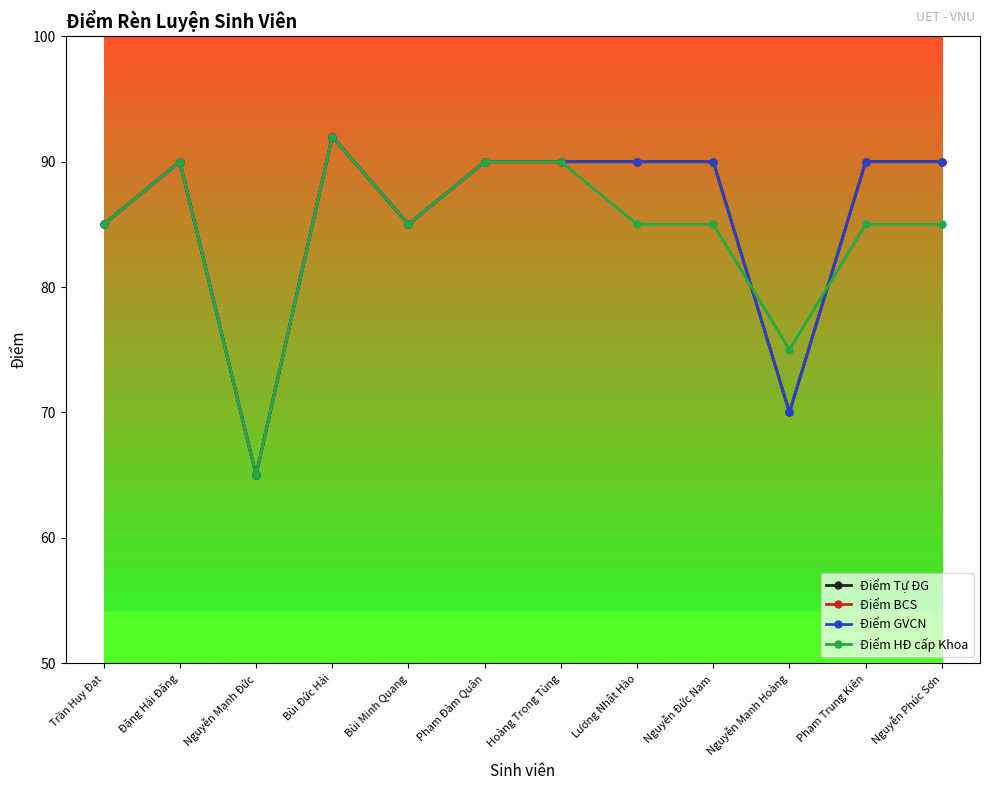

Reading left to right, list all the values displayed in this chart.

Điểm Tự ĐG: Trần Huy Đạt=85	Đặng Hải Đăng=90	Nguyễn Mạnh Đức=65	Bùi Đức Hải=92	Bùi Minh Quang=85	Phạm Đàm Quân=90	Hoàng Trọng Tùng=90	Lương Nhật Hào=90	Nguyễn Đức Nam=90	Nguyễn Mạnh Hoàng=70	Phạm Trung Kiên=90	Nguyễn Phúc Sơn=90
Điểm BCS: Trần Huy Đạt=85	Đặng Hải Đăng=90	Nguyễn Mạnh Đức=65	Bùi Đức Hải=92	Bùi Minh Quang=85	Phạm Đàm Quân=90	Hoàng Trọng Tùng=90	Lương Nhật Hào=90	Nguyễn Đức Nam=90	Nguyễn Mạnh Hoàng=70	Phạm Trung Kiên=90	Nguyễn Phúc Sơn=90
Điểm GVCN: Trần Huy Đạt=85	Đặng Hải Đăng=90	Nguyễn Mạnh Đức=65	Bùi Đức Hải=92	Bùi Minh Quang=85	Phạm Đàm Quân=90	Hoàng Trọng Tùng=90	Lương Nhật Hào=90	Nguyễn Đức Nam=90	Nguyễn Mạnh Hoàng=70	Phạm Trung Kiên=90	Nguyễn Phúc Sơn=90
Điểm HĐ cấp Khoa: Trần Huy Đạt=85	Đặng Hải Đăng=90	Nguyễn Mạnh Đức=65	Bùi Đức Hải=92	Bùi Minh Quang=85	Phạm Đàm Quân=90	Hoàng Trọng Tùng=90	Lương Nhật Hào=85	Nguyễn Đức Nam=85	Nguyễn Mạnh Hoàng=75	Phạm Trung Kiên=85	Nguyễn Phúc Sơn=85